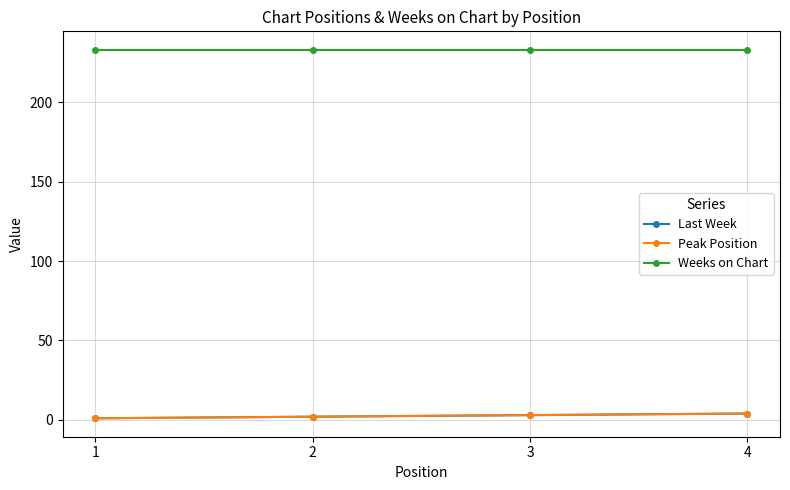

Does the chart have visible grid lines?

Yes